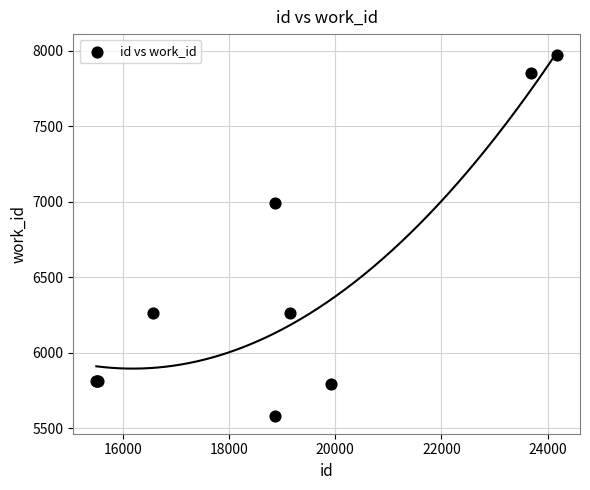

What Y value in the scatter plot is closest to 6777?

6990